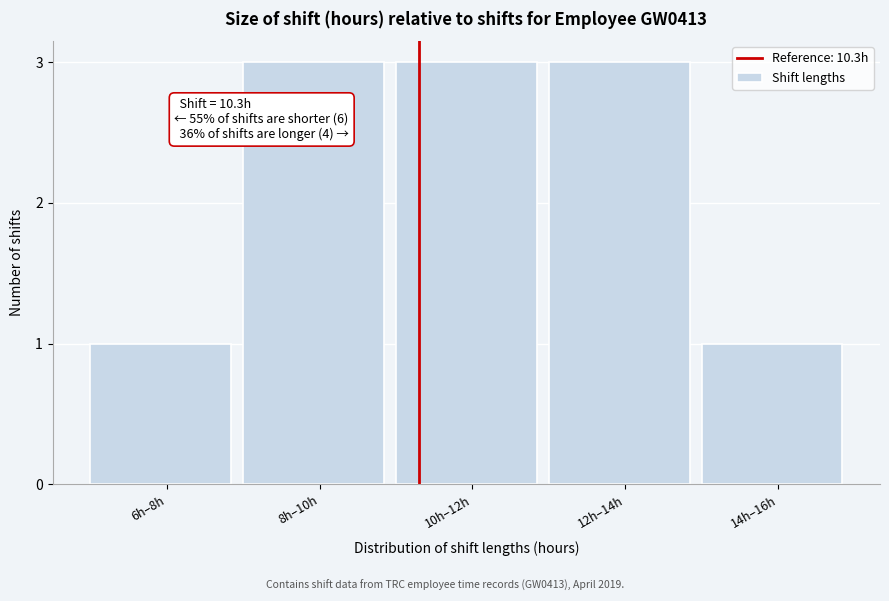

Reading left to right, extract all data points from this chart.

1	3	3	3	1